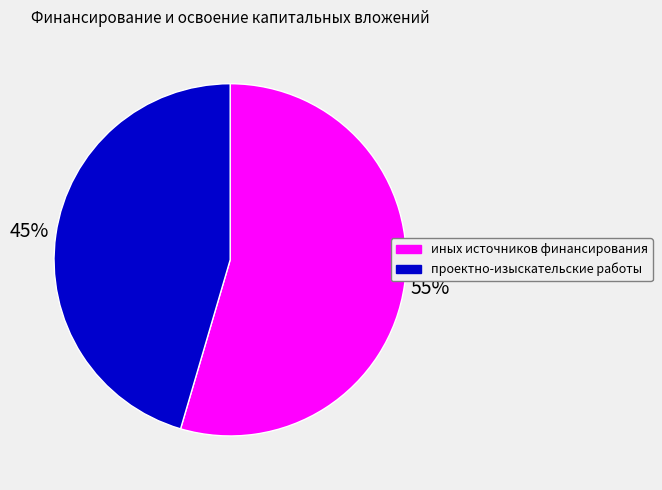

Is there any slice that represents more than half of the pie?

Yes